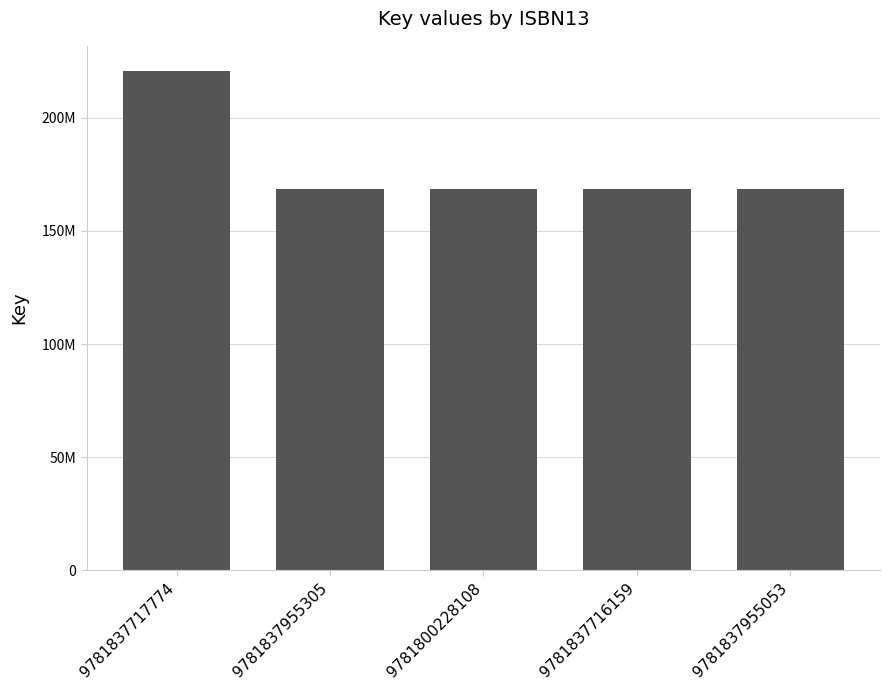

What is the average value?

178889629